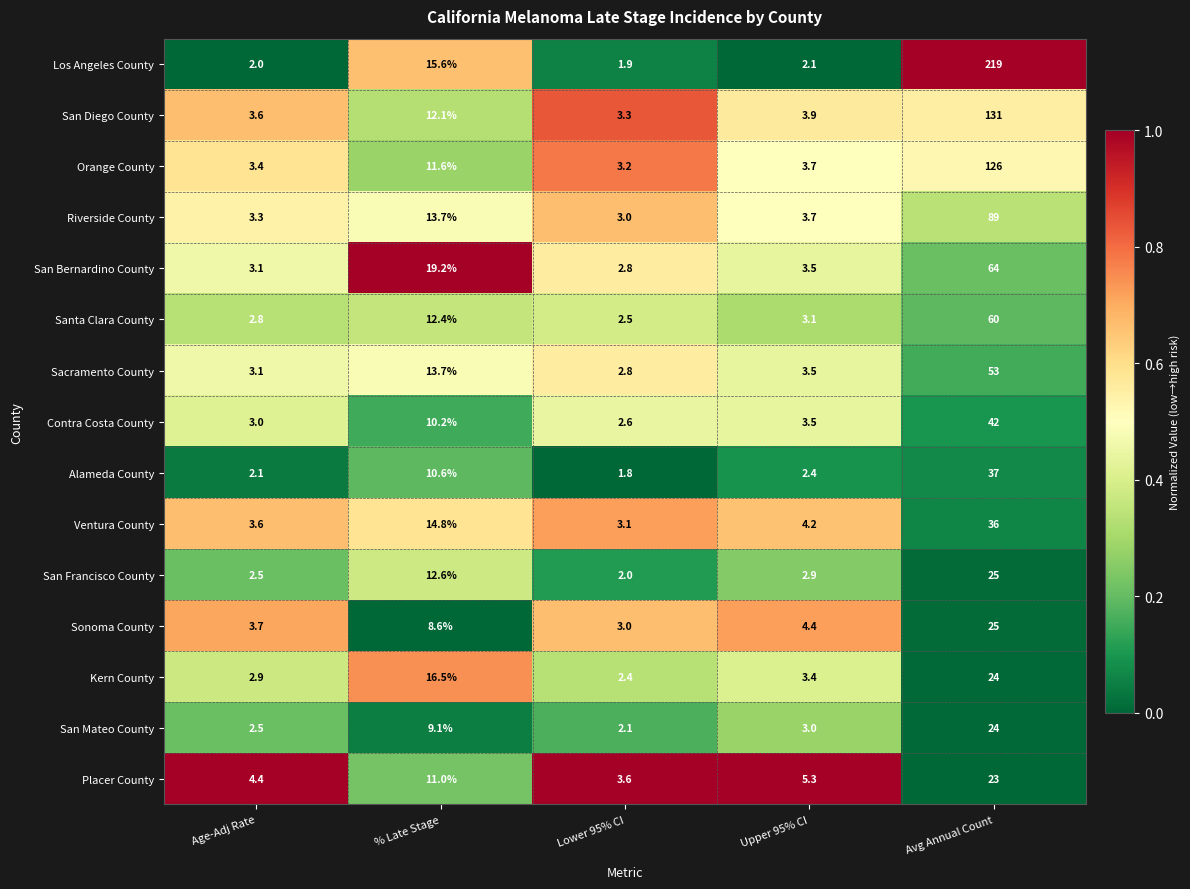

Which series has the largest total across all categories?

Los Angeles County